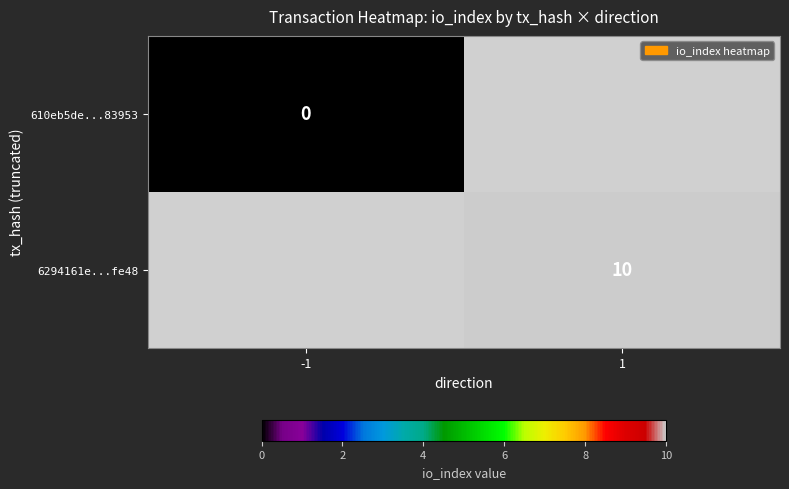

How many series are shown in this chart?

2